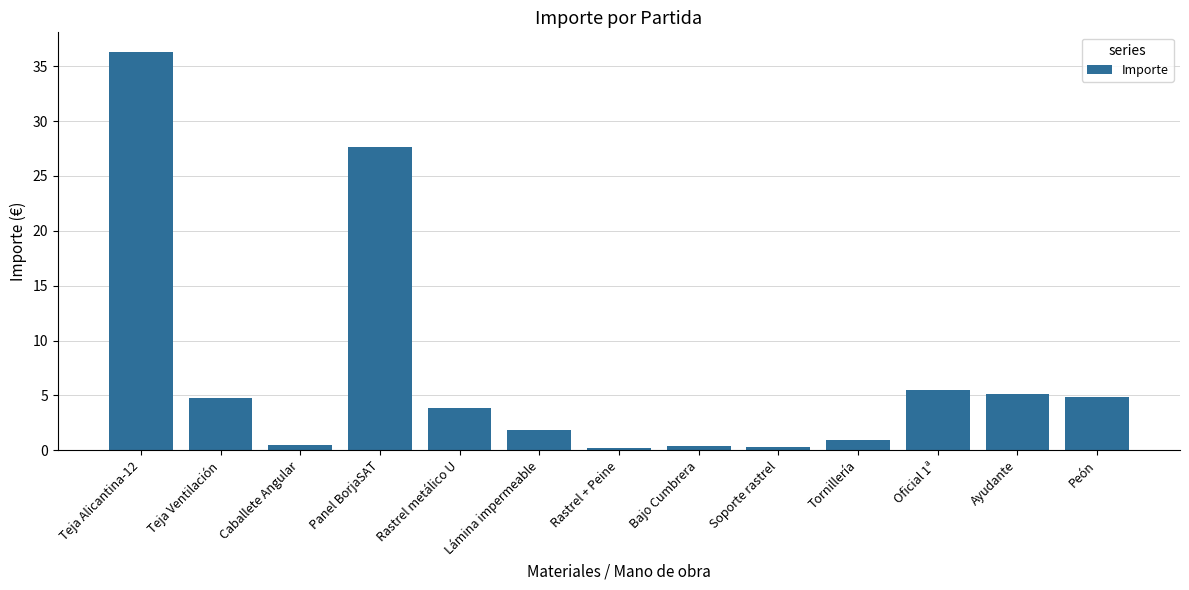

What is the label of the 9th bar from the right?

Rastrel metálico U